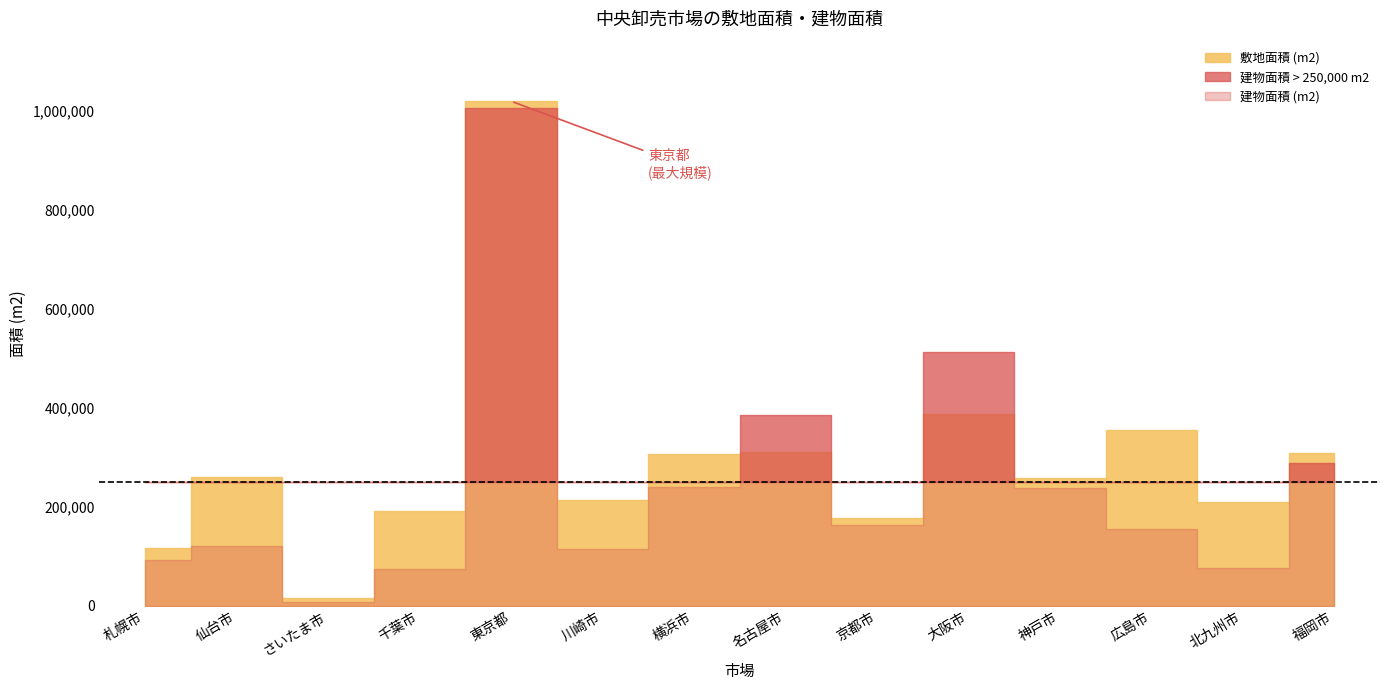

Is the value of 敷地面積 (m2) at 福岡市 greater than the value of 建物面積 (m2) at 東京都?

No